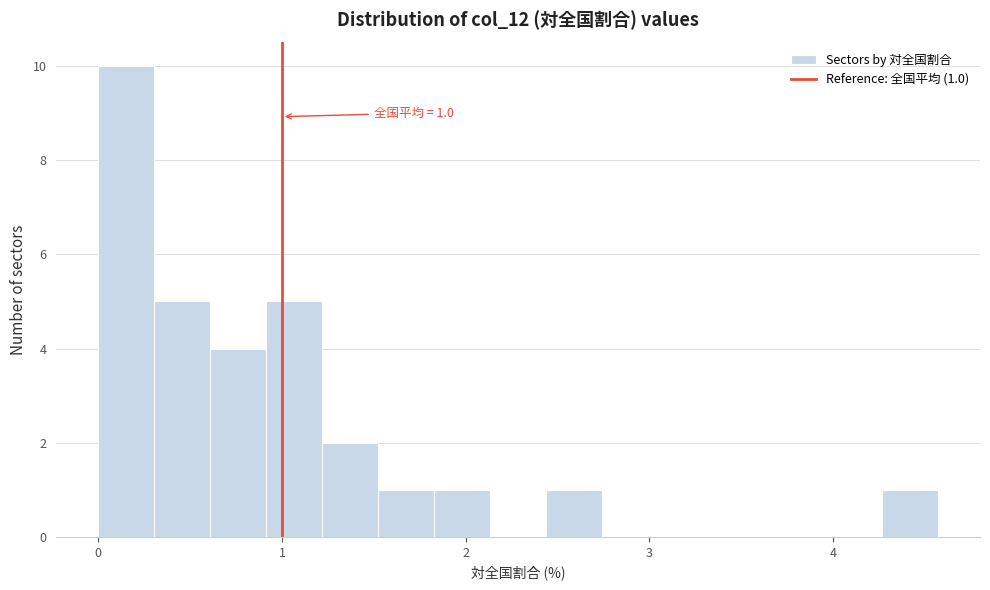

Around what value on the x-axis is the tallest bar? Give the approximate position of its centre, as read against the axis.

0.2